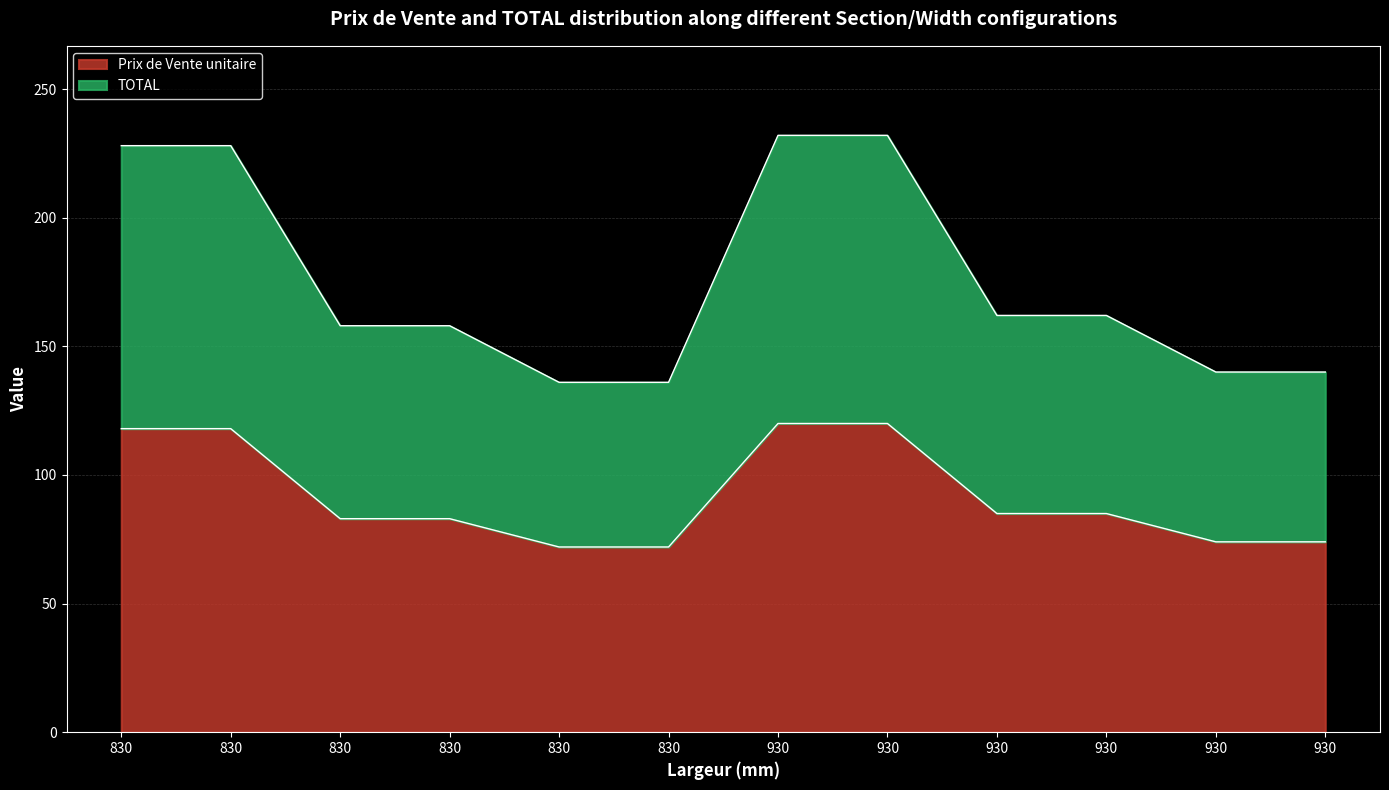

Reading left to right, transcribe all the data shown in this chart.

Prix de Vente unitaire: 118	118	83	83	72	72	120	120	85	85	74	74
TOTAL: 228	228	158	158	136	136	232	232	162	162	140	140